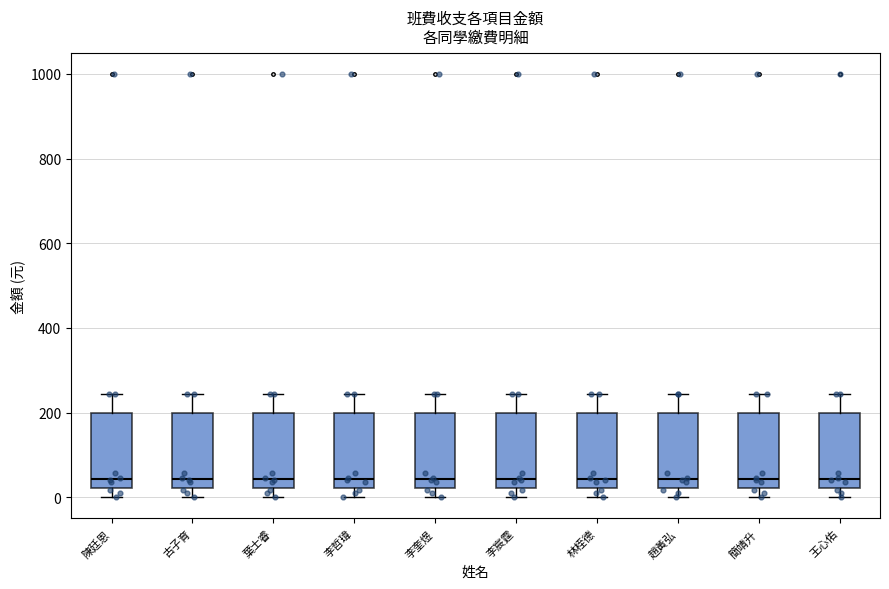

Reading left to right, read every box against the y-axis: the position of its median line, the range the box covers, and the ends of its whiskers. The values are not printed on the chart, so give them approximately, as read against the axis.

陳廷恩: median 40, box 20 to 200, whiskers 0 to 240
古子育: median 40, box 20 to 200, whiskers 0 to 240
葉士睿: median 40, box 20 to 200, whiskers 0 to 240
李哲瑋: median 40, box 20 to 200, whiskers 0 to 240
李奎煜: median 40, box 20 to 200, whiskers 0 to 240
李宸霆: median 40, box 20 to 200, whiskers 0 to 240
林桎德: median 40, box 20 to 200, whiskers 0 to 240
趙黃弘: median 40, box 20 to 200, whiskers 0 to 240
簡靖升: median 40, box 20 to 200, whiskers 0 to 240
王心佑: median 40, box 20 to 200, whiskers 0 to 240